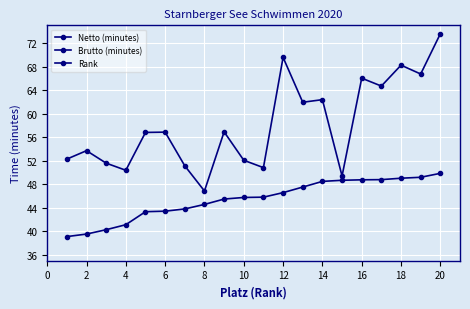

What is the sum of the Rank values at 20 and −2?

13.0